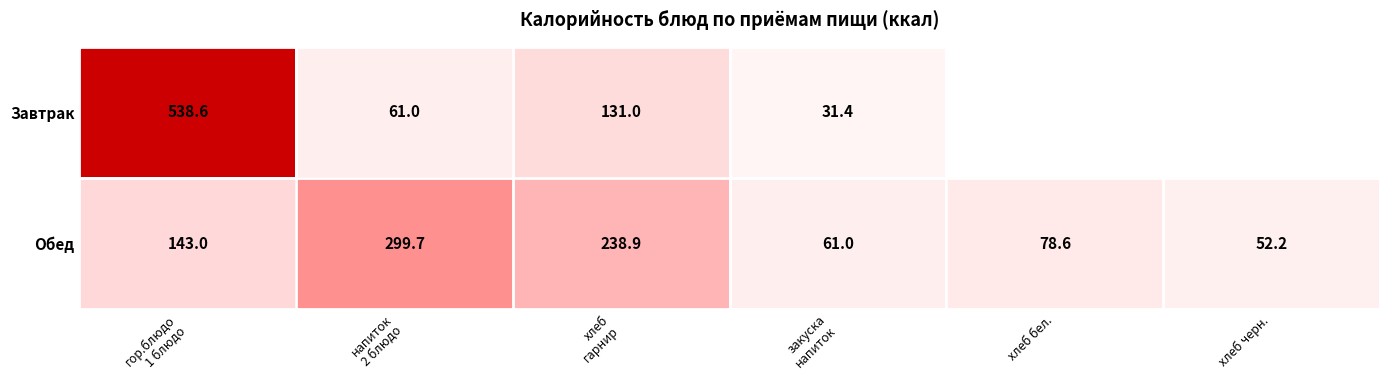

How many distinct data groups are displayed?

2